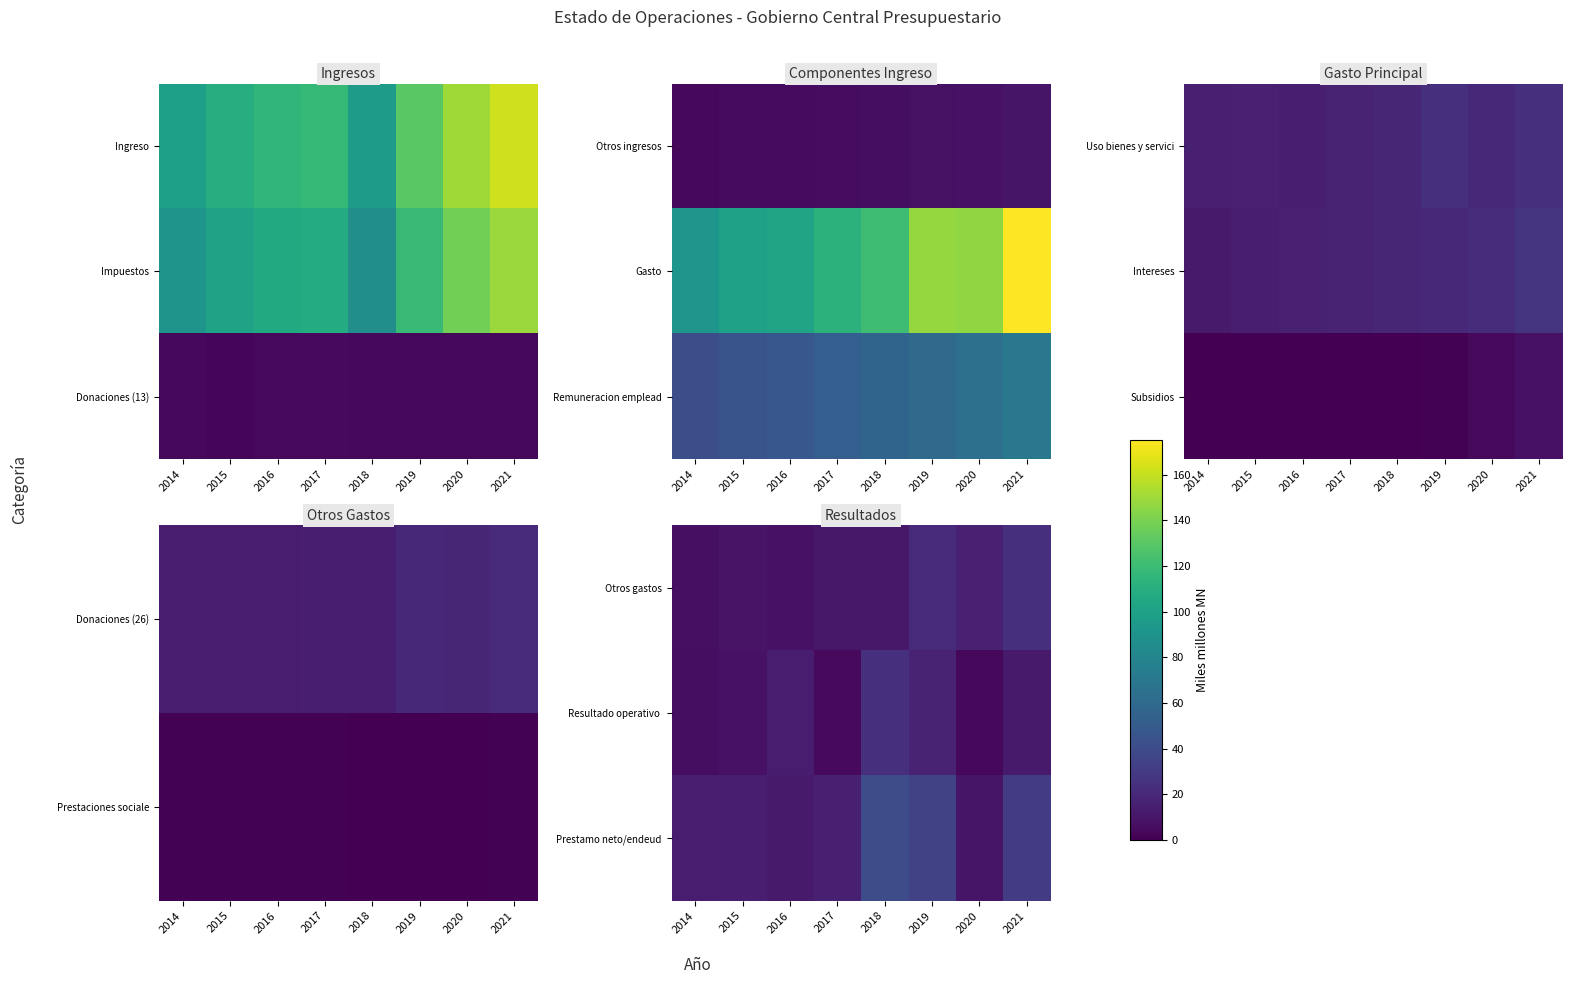

At which label is Otros gastos closest to 15?

2020